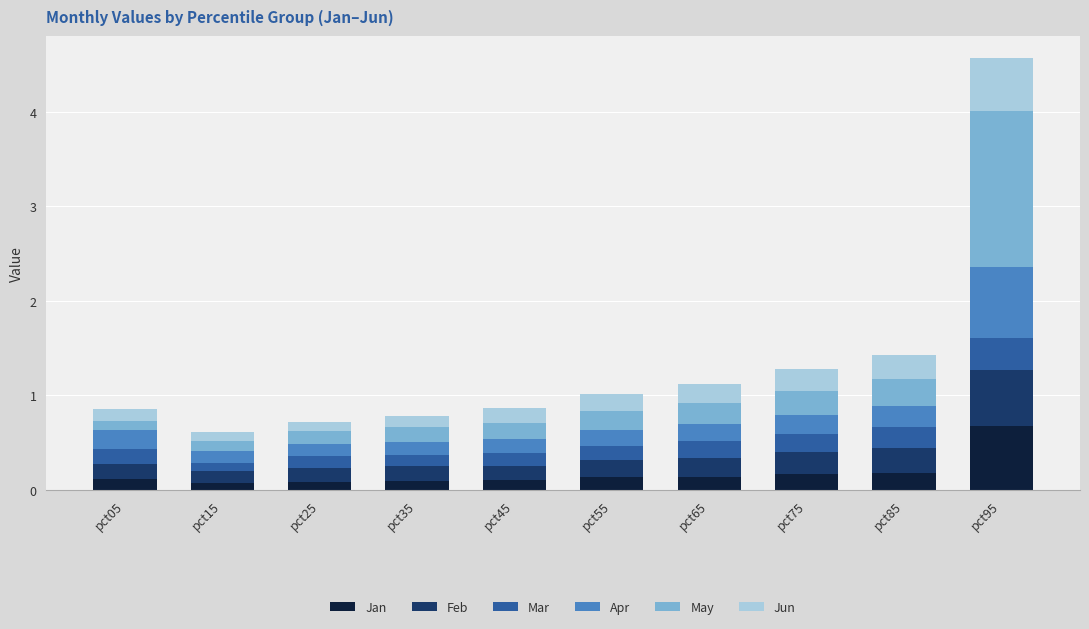

What is the maximum value for Jan?

0.7